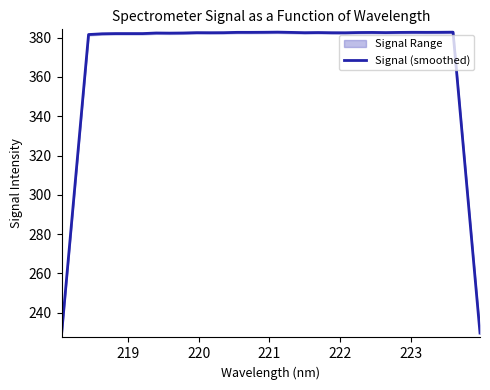

What is the maximum value for Signal (smoothed)?

382.8